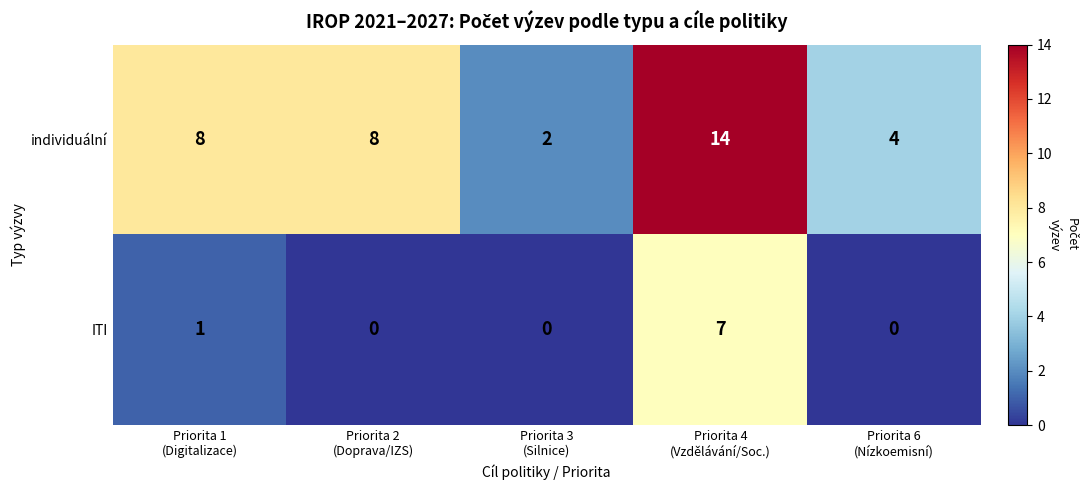

Count the individuální values in the range 4 to 8.

3